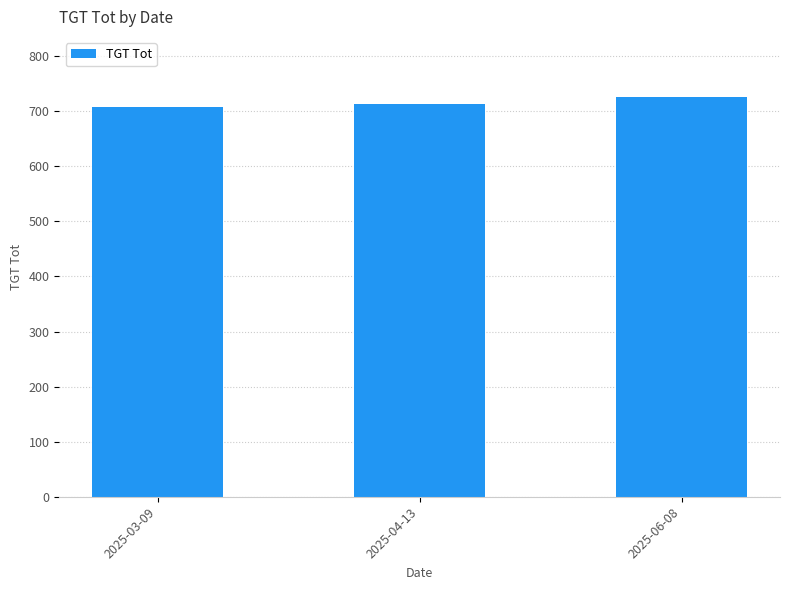

What is the difference between the second highest and minimum values?

6.0